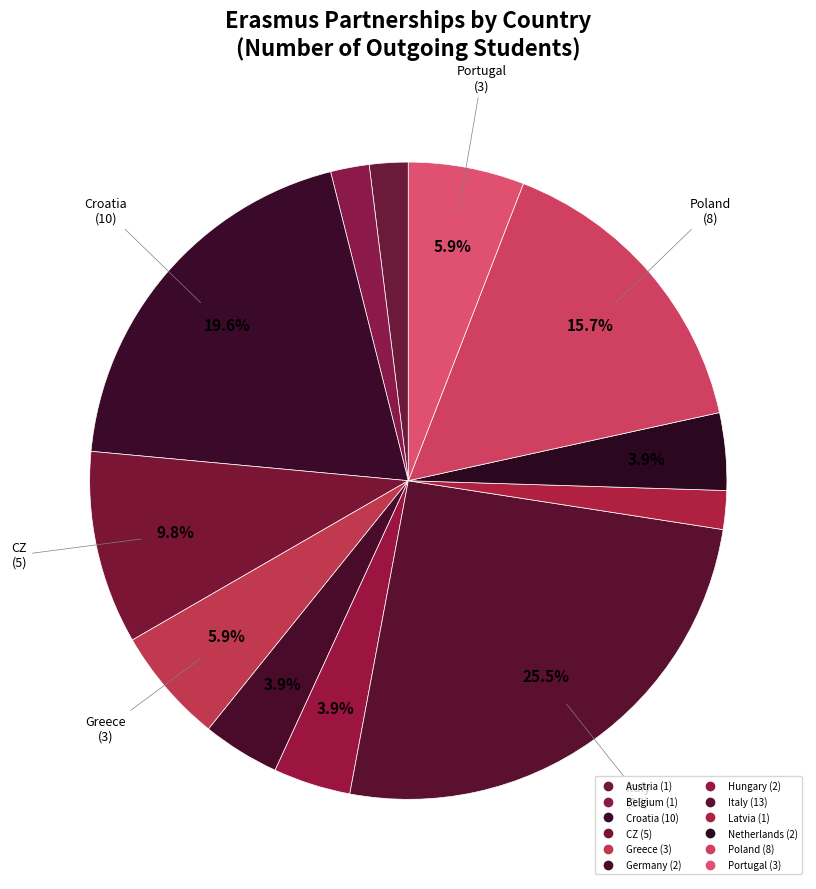

Which has a higher value, Poland or Austria?

Poland